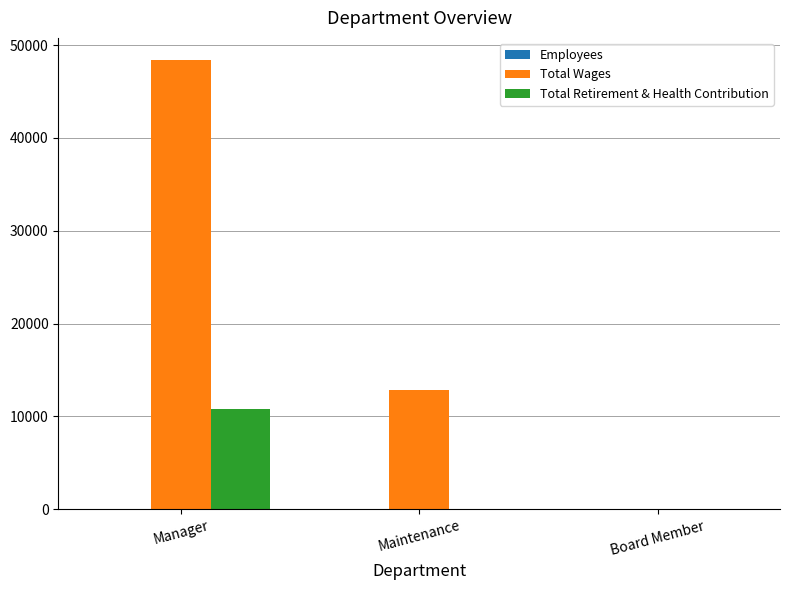

Where is Total Wages nearest to the value 24176?

Maintenance